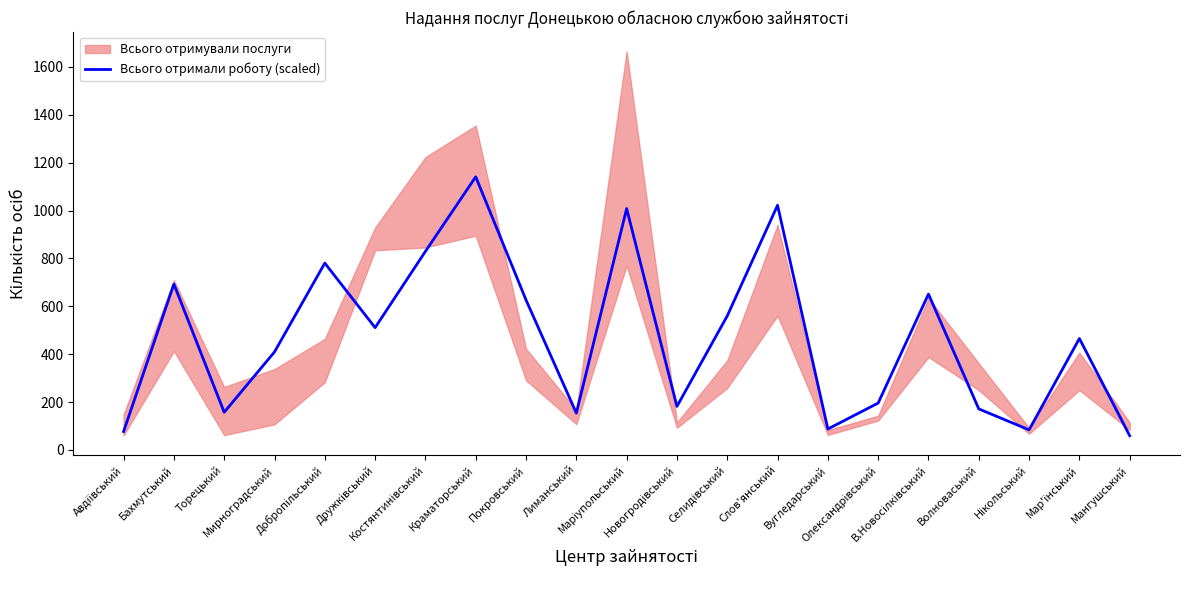

What is the difference between the second highest and minimum values?

962.5